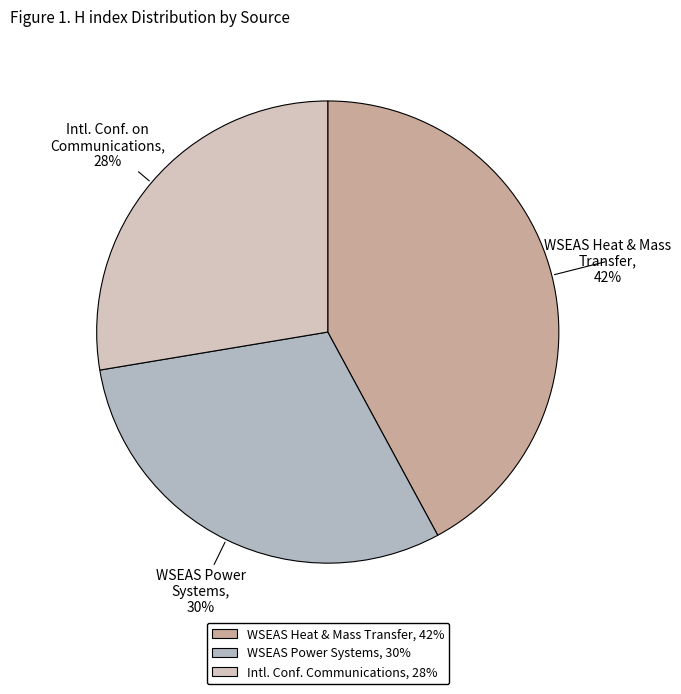

To the nearest percent, what is the average slice percentage?

33%